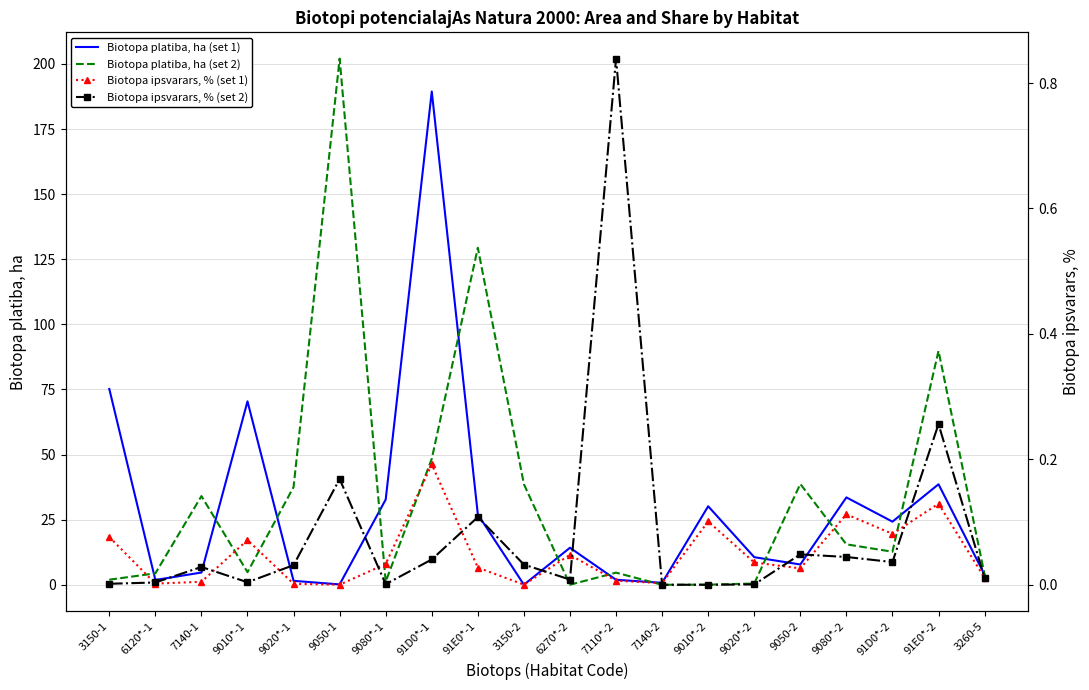

Is the value of Biotopa ipsvarars, % (set 1) at 9080*-2 greater than the value of Biotopa platiba, ha (set 1) at 3150-2?

Yes